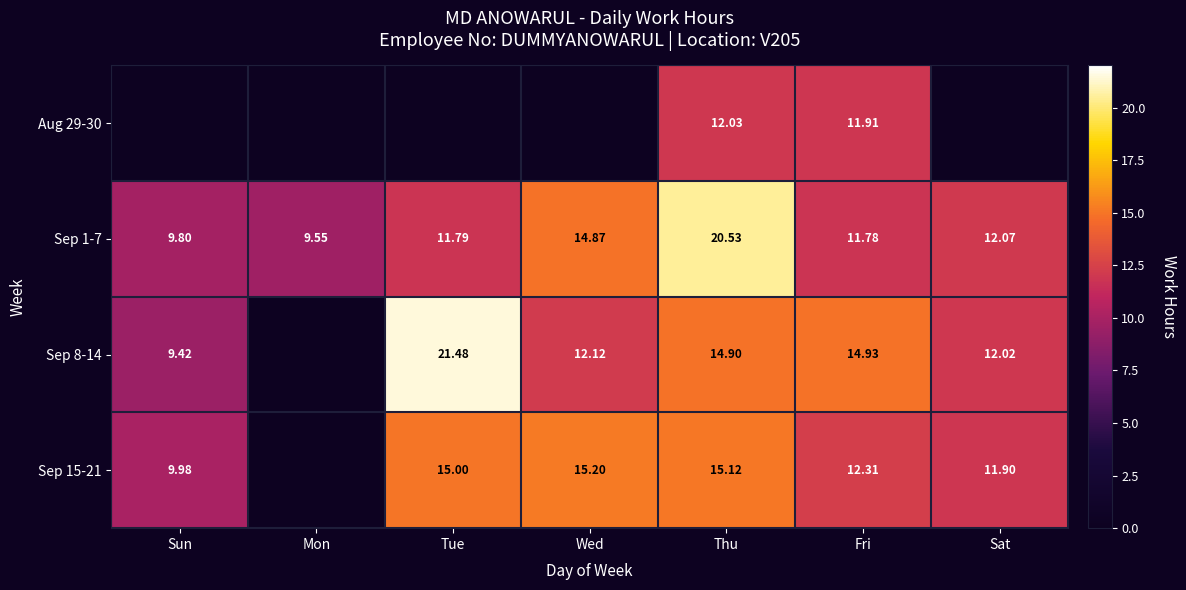

Which label corresponds to the smallest value in the chart?

Sun